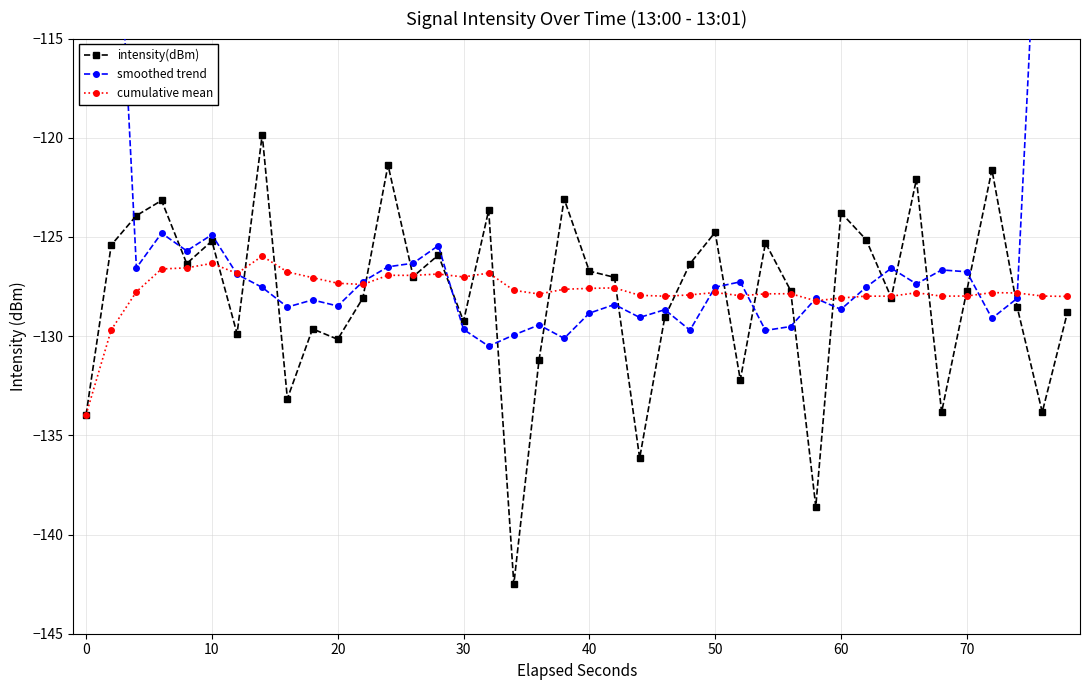

True or false: cumulative mean has more than 0 interior local peaks.

True